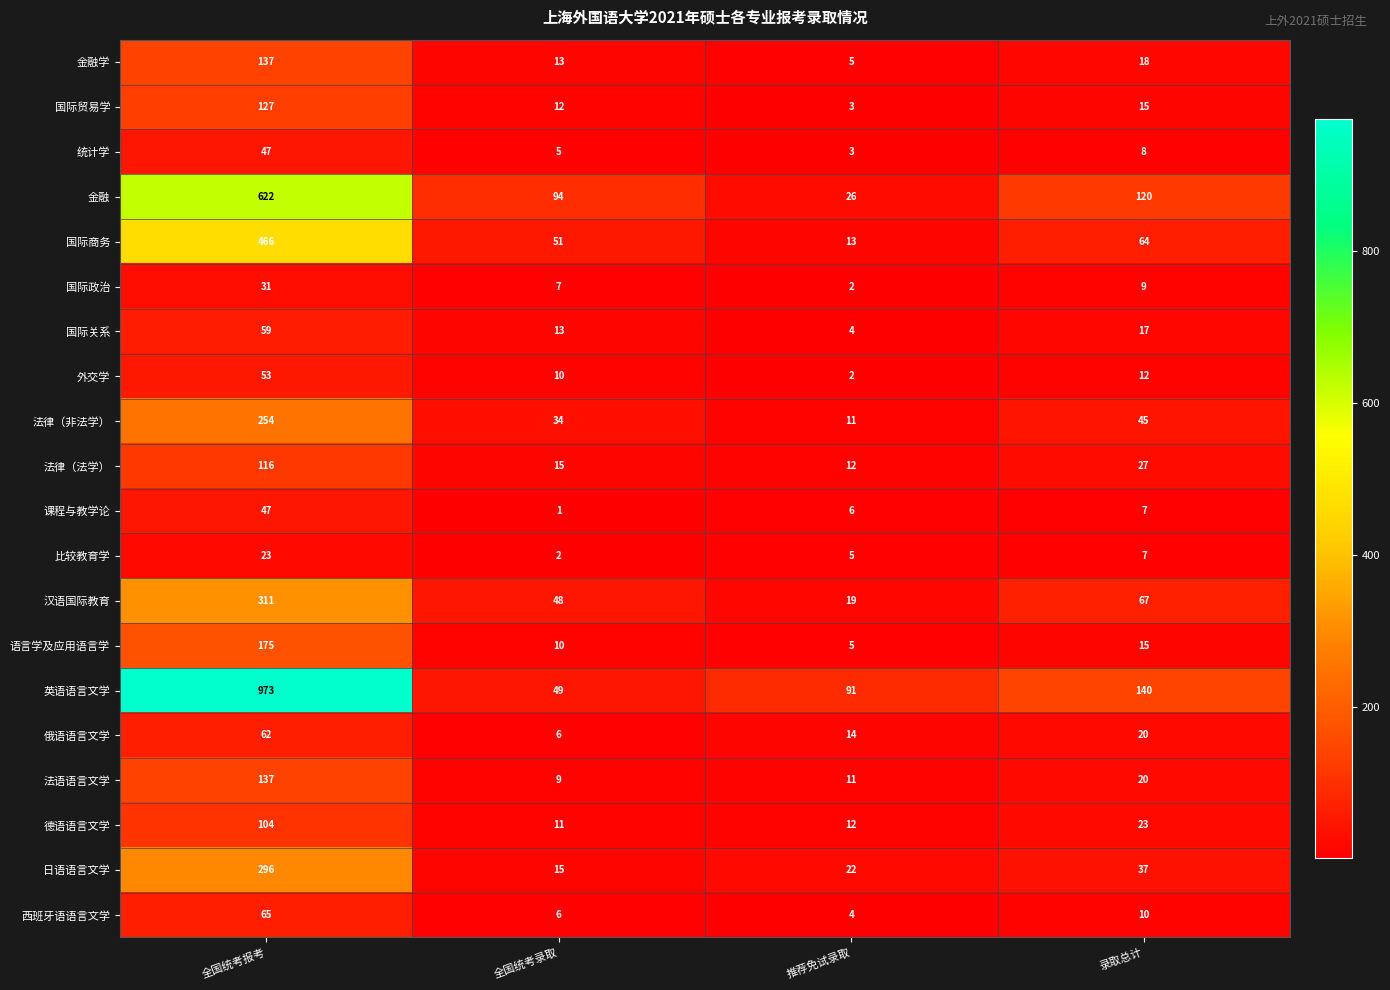

What is the maximum value for 比较教育学?

23